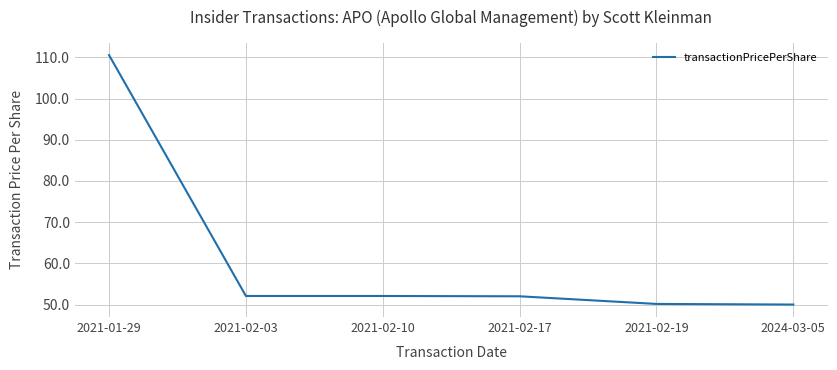

What position from the left is 2021-02-17?

4